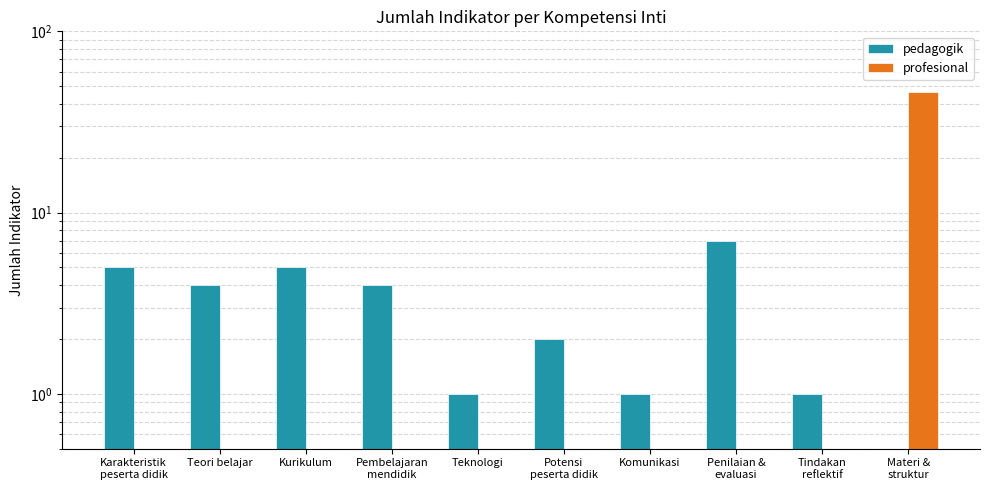

At which category is the sum across all series the highest?

Materi &
struktur